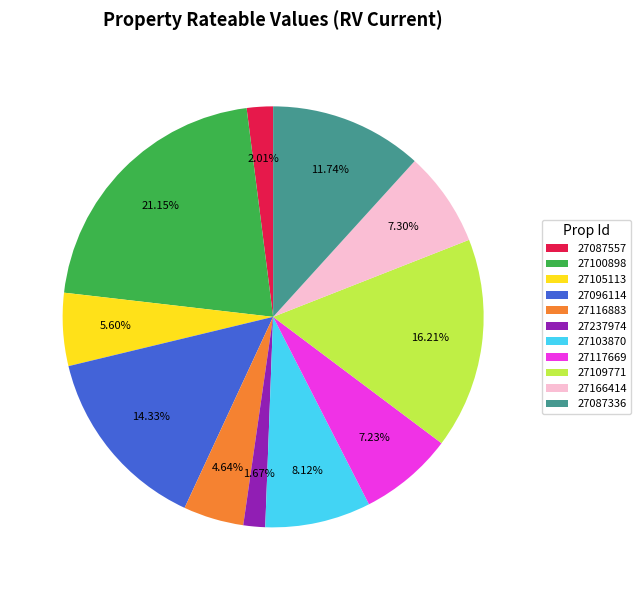

To the nearest percent, what portion does 27166414 represent?

7%